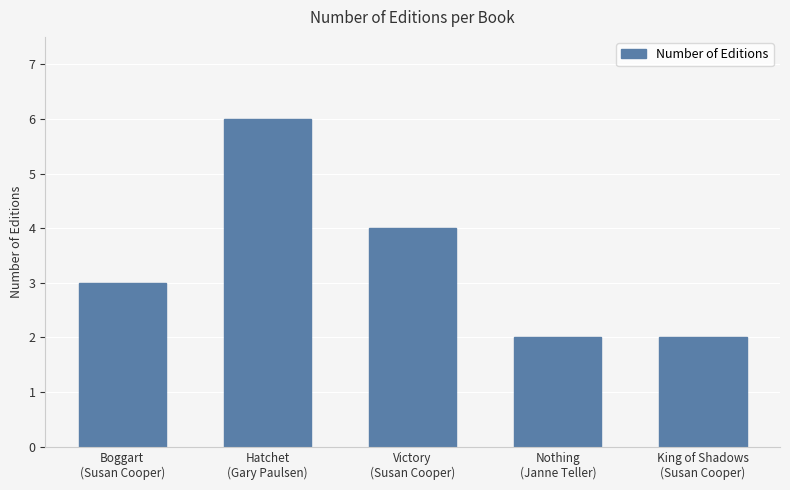

The chart shows a value of 2 at King of Shadows
(Susan Cooper). True or false?

True